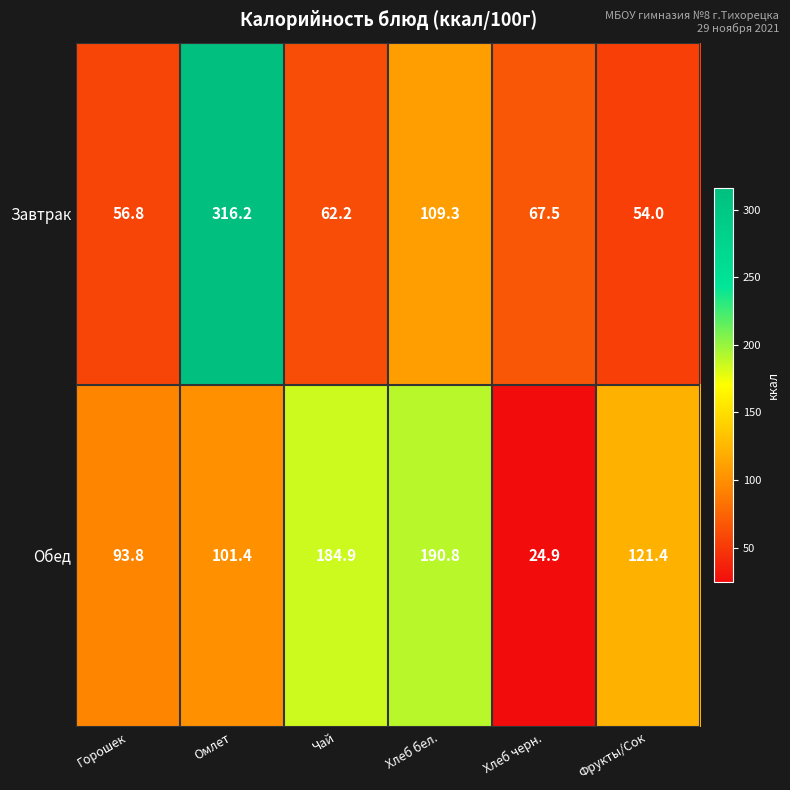

Is it true that Обед equals 37.2 at Чай?

False